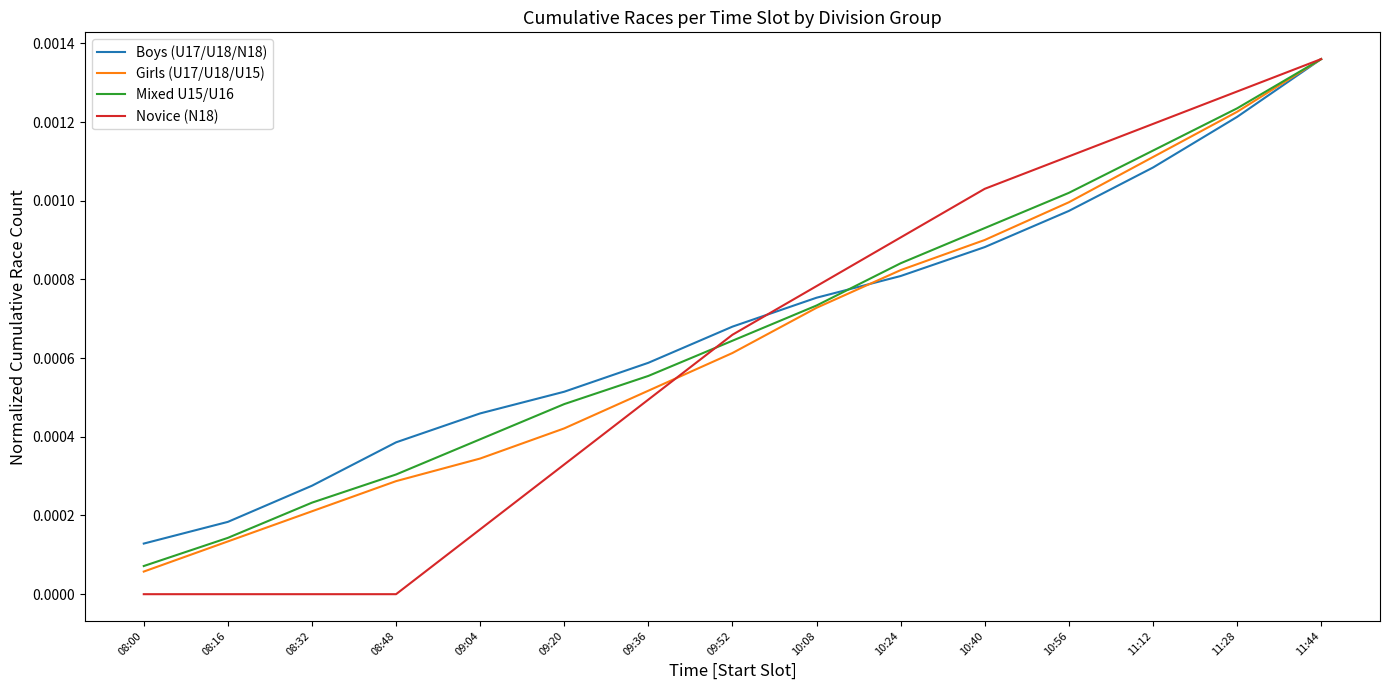

Which series has the largest total across all categories?

Boys (U17/U18/N18)